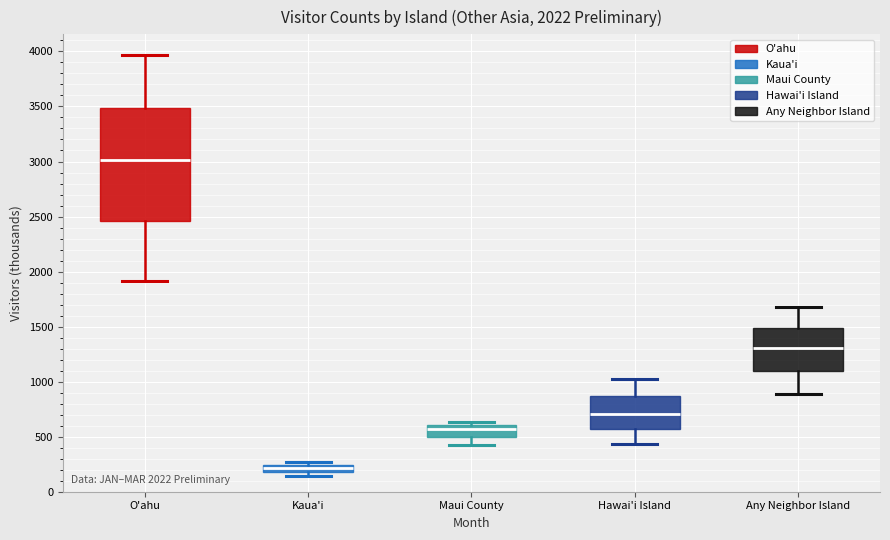

Where does the lower whisker of the box for Hawai'i Island end on the y-axis? The values are not printed on the chart, so give them approximately, as read against the axis.

450